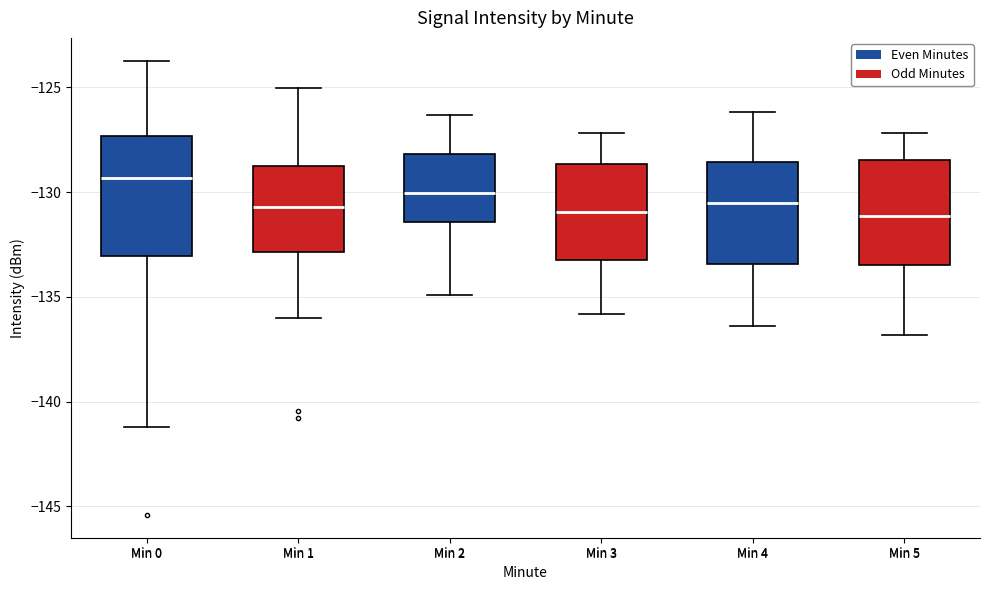

Reading left to right, transcribe this box plot: for each box, give where its median line is, the range the box spans, and where its two whiskers end, as read against the y-axis. The values are not printed on the chart, so give them approximately, as read against the axis.

Min 0: median -129.5, box -133.0 to -127.5, whiskers -141.0 to -123.5
Min 1: median -130.5, box -133.0 to -128.5, whiskers -136.0 to -125.0
Min 2: median -130.0, box -131.5 to -128.0, whiskers -135.0 to -126.5
Min 3: median -131.0, box -133.0 to -128.5, whiskers -136.0 to -127.0
Min 4: median -130.5, box -133.5 to -128.5, whiskers -136.5 to -126.0
Min 5: median -131.0, box -133.5 to -128.5, whiskers -137.0 to -127.0